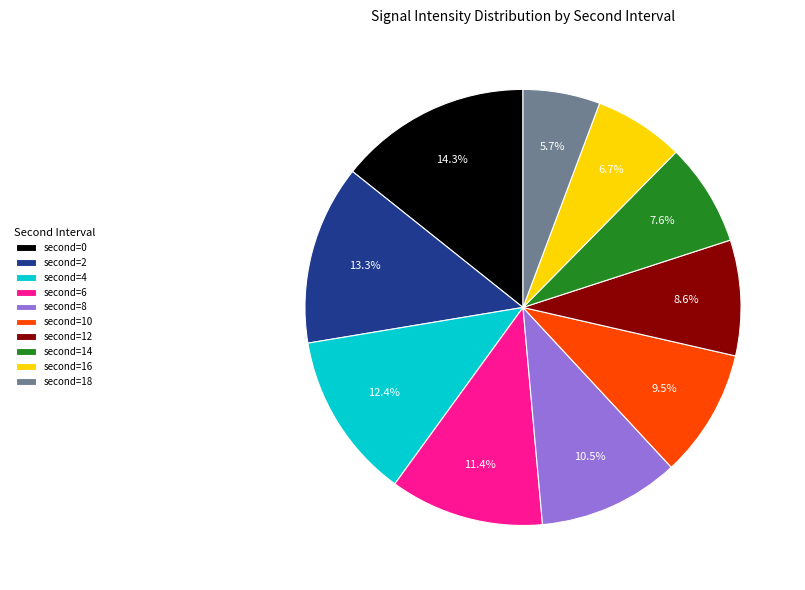

Rank the categories by value from highest to lowest.

second=0, second=2, second=4, second=6, second=8, second=10, second=12, second=14, second=16, second=18